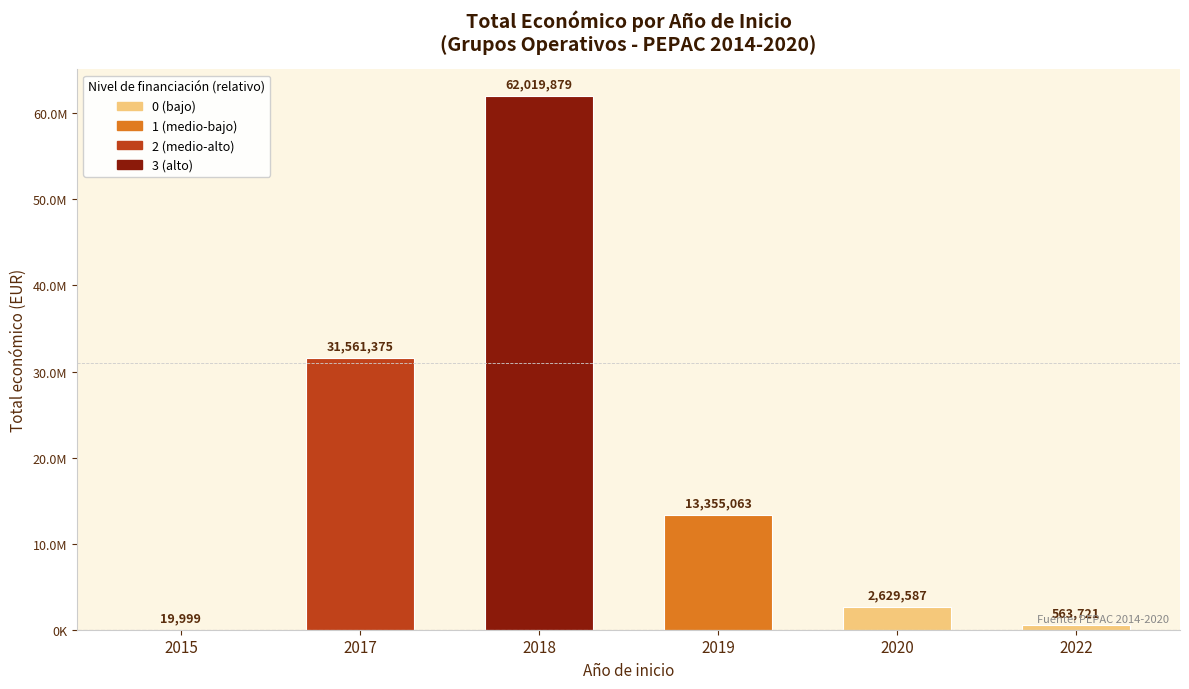

Where is the data nearest to the value 31019939?

2017